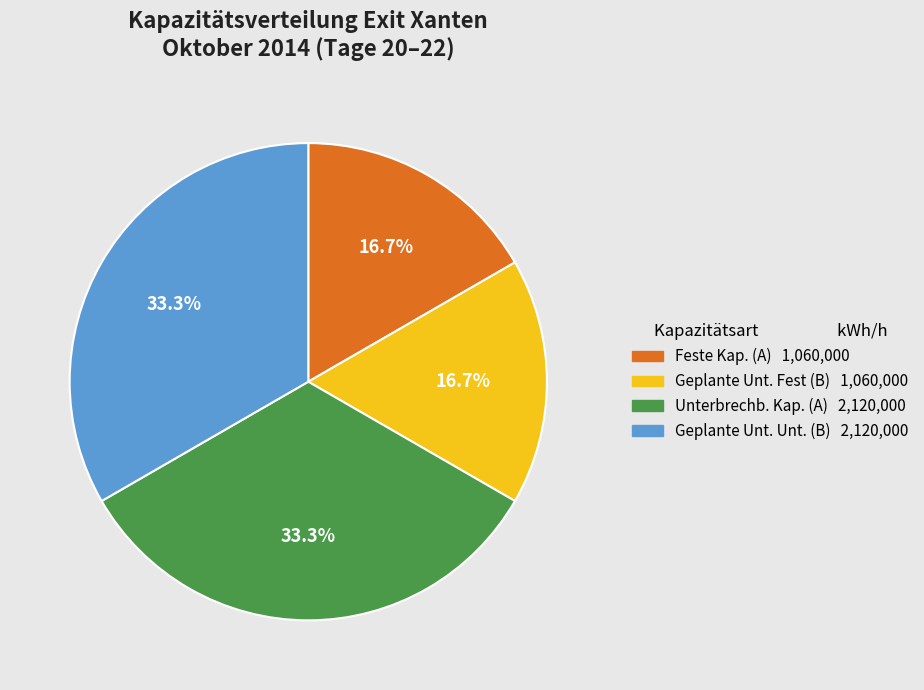

Does any single category account for the majority?

No